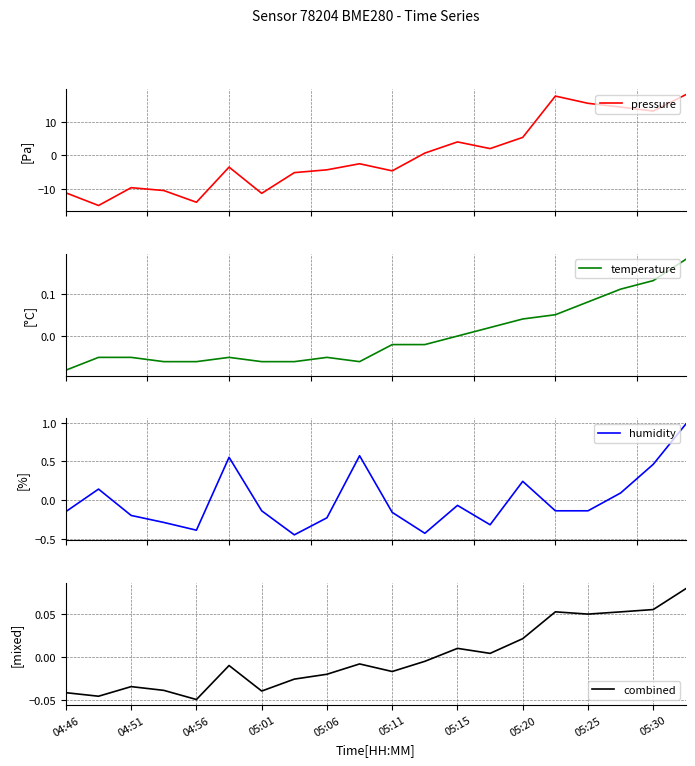

How many intersections are there between pressure and humidity?

1